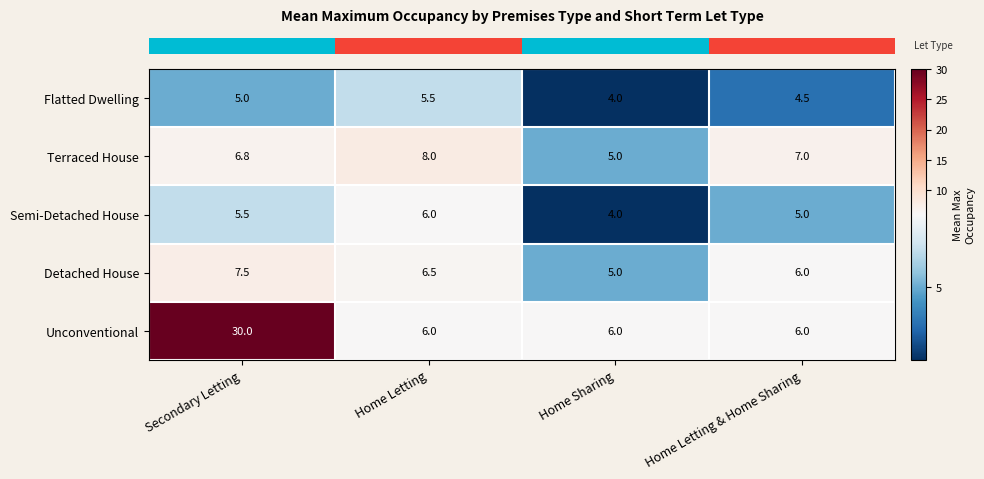

What is the difference between the second highest and minimum values in the Detached House series?

1.5